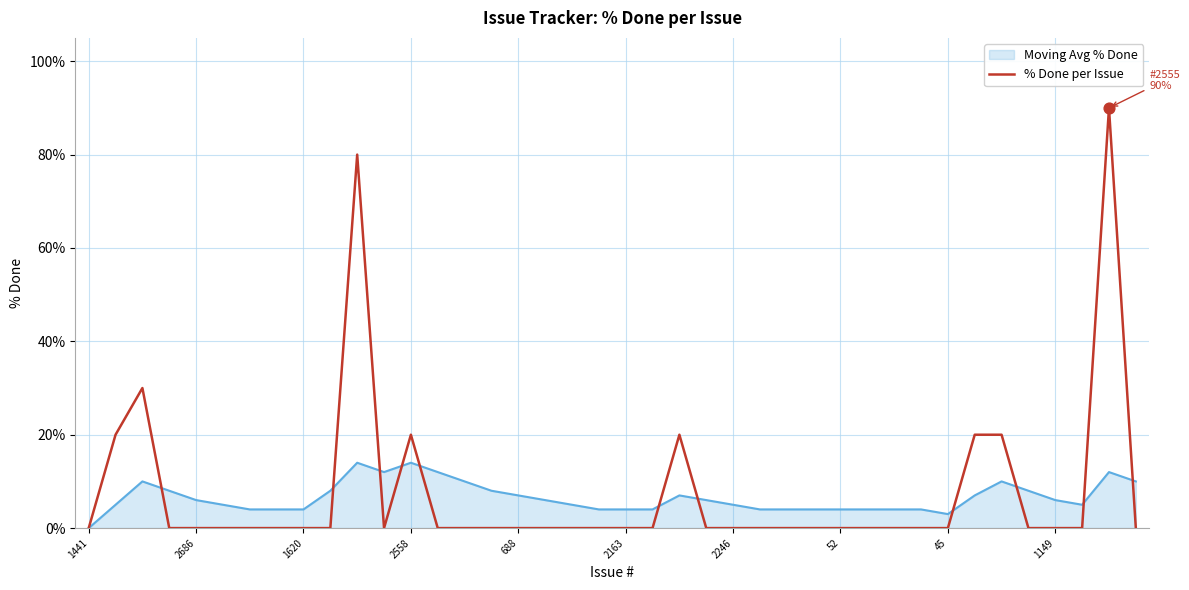

Which series has the largest range (max minus min)?

% Done per Issue